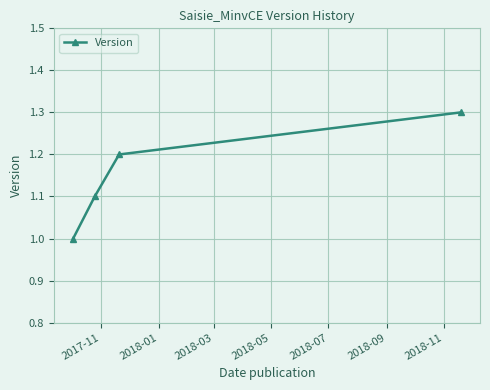

What is the value of the 4th point from the left?

1.3